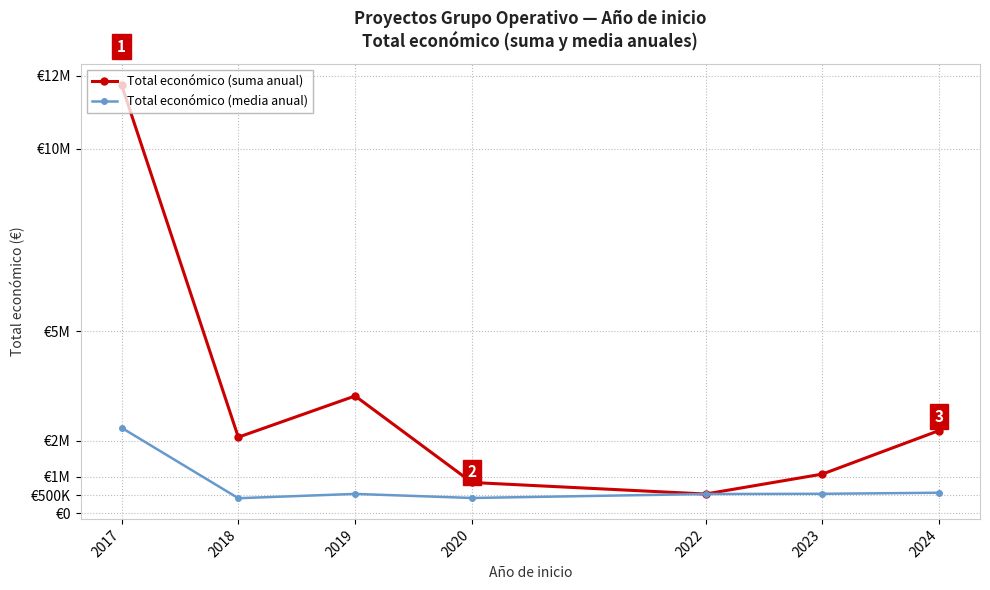

True or false: Total económico (media anual) and Total económico (suma anual) intersect in this chart.

False